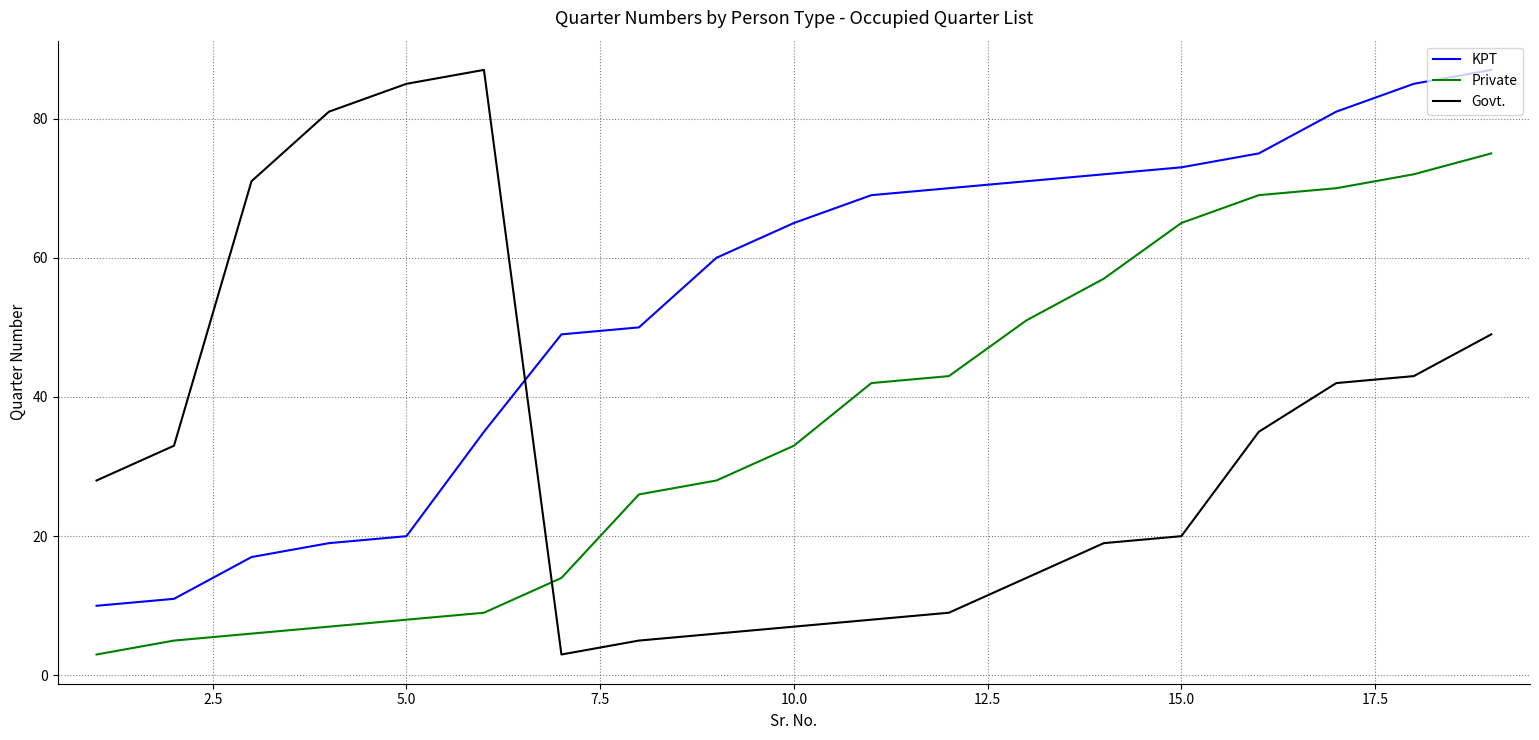

True or false: Govt. and KPT cross at least once.

True